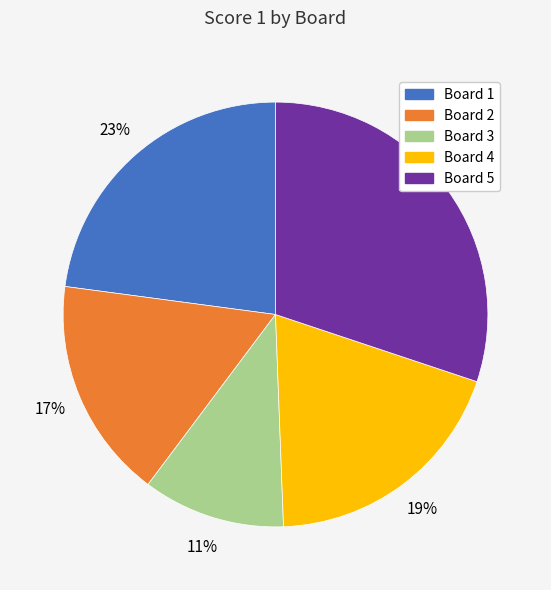

How many segments does this pie chart have?

5